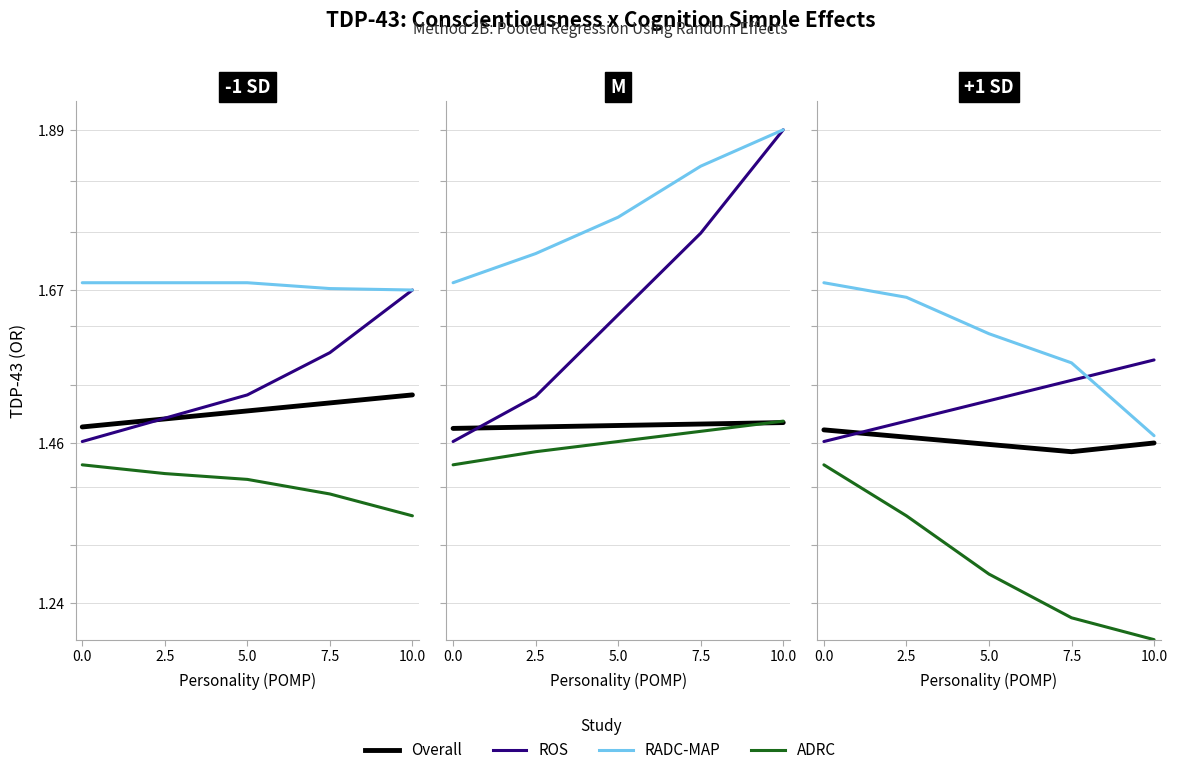

Does the chart have visible grid lines?

Yes